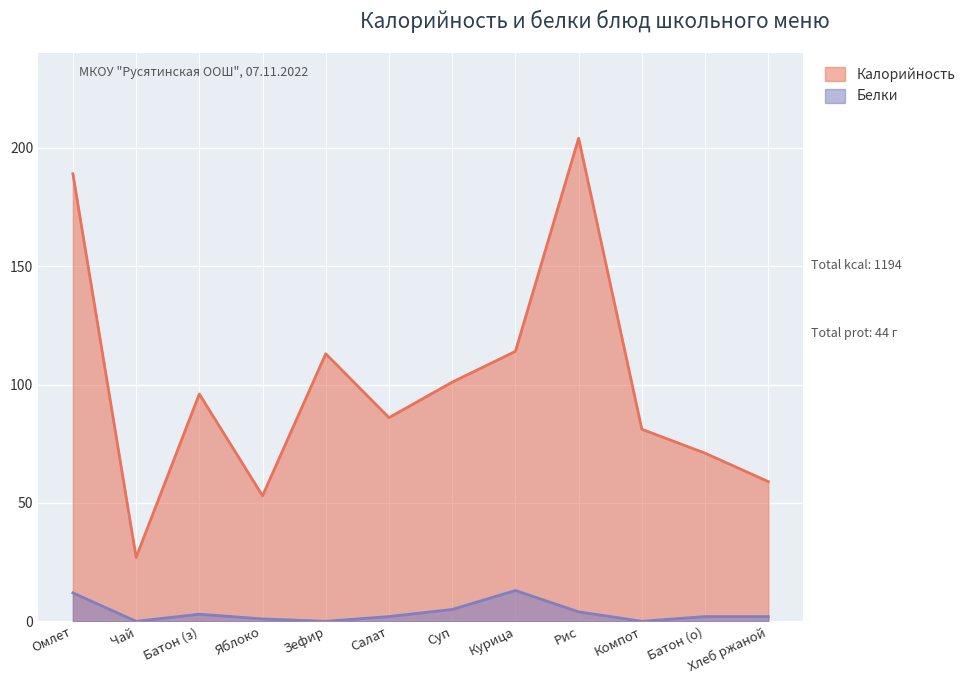

Reading left to right, what are all the values shown in this chart?

Калорийность: 189.0	27.0	96.0	53.0	113.0	86.0	101.0	114.0	204.0	81.1	71.0	59.0
Белки: 12.0	0.0	3.0	1.0	0.0	2.0	5.0	13.0	4.0	0.0	2.0	2.0